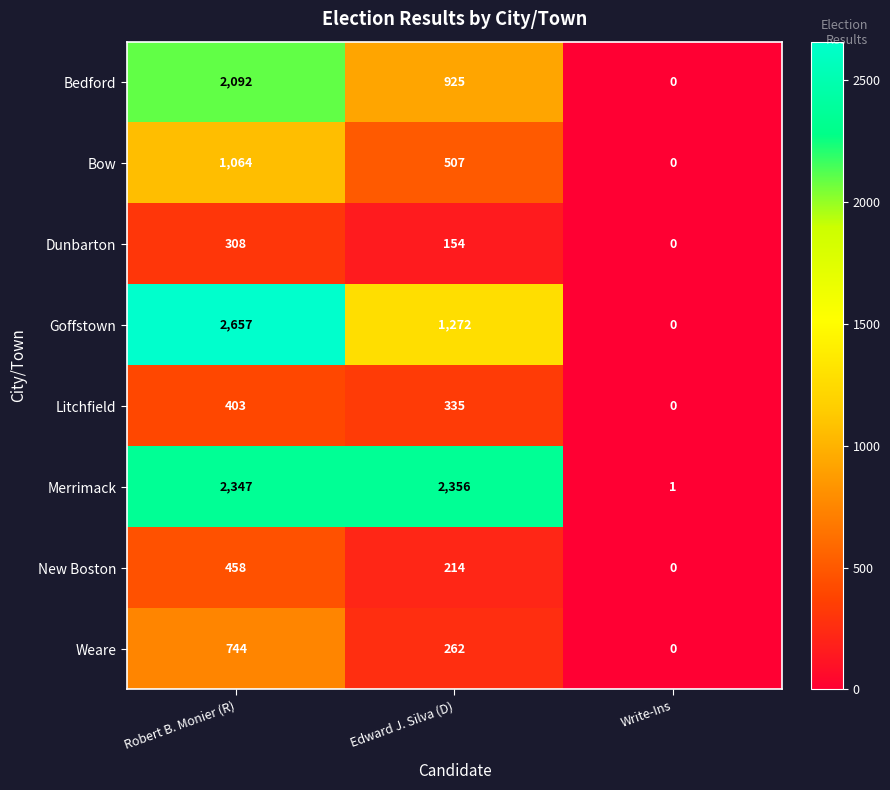

Rank the series at Edward J. Silva (D) from highest to lowest value.

Merrimack, Goffstown, Bedford, Bow, Litchfield, Weare, New Boston, Dunbarton